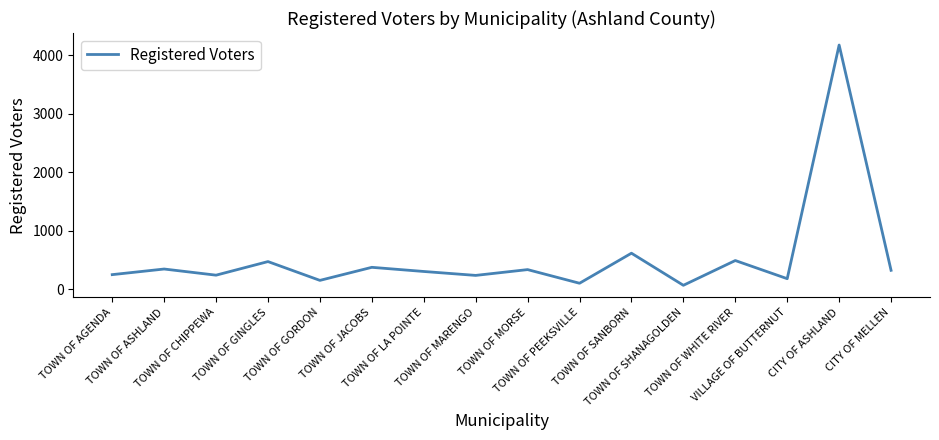

What is the difference between the maximum and minimum values?

4103